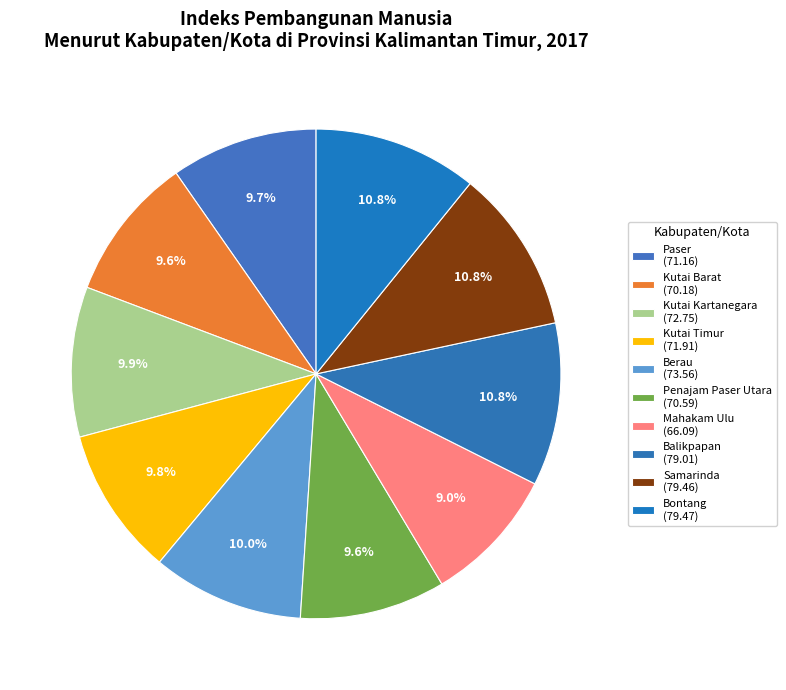

What percentage is the Mahakam Ulu slice, to the nearest percent?

9%